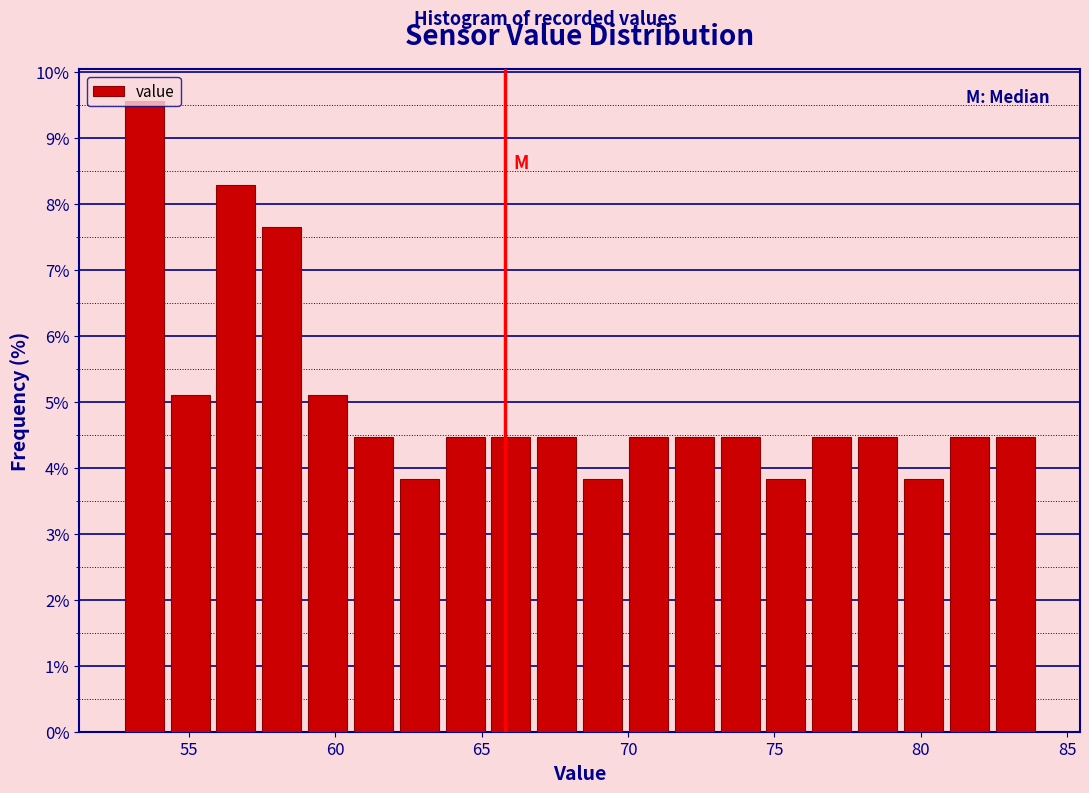

Around what value on the x-axis is the tallest bar? Give the approximate position of its centre, as read against the axis.

53.5